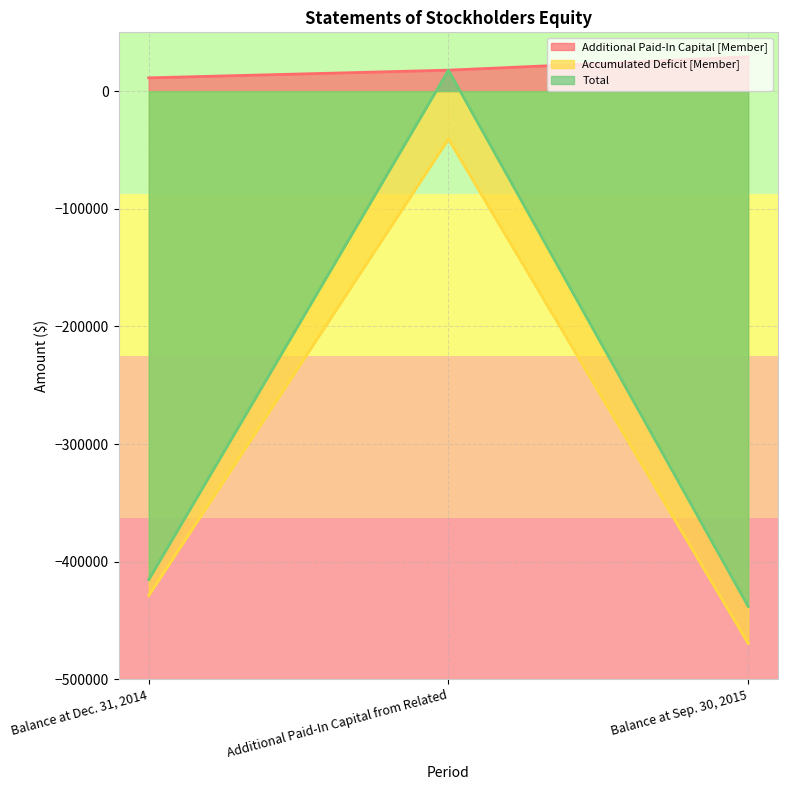

The value of Total at Additional Paid-In Capital from Related is 26638. True or false?

False